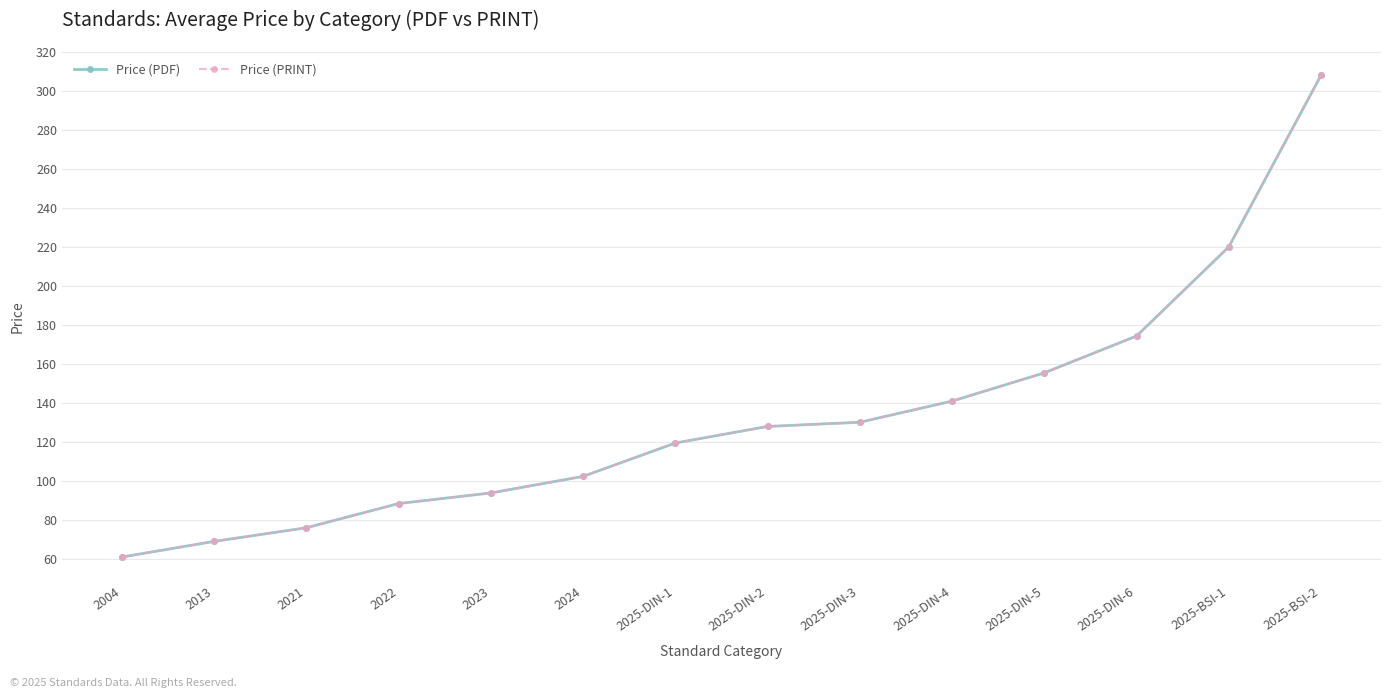

Does the chart have visible grid lines?

Yes